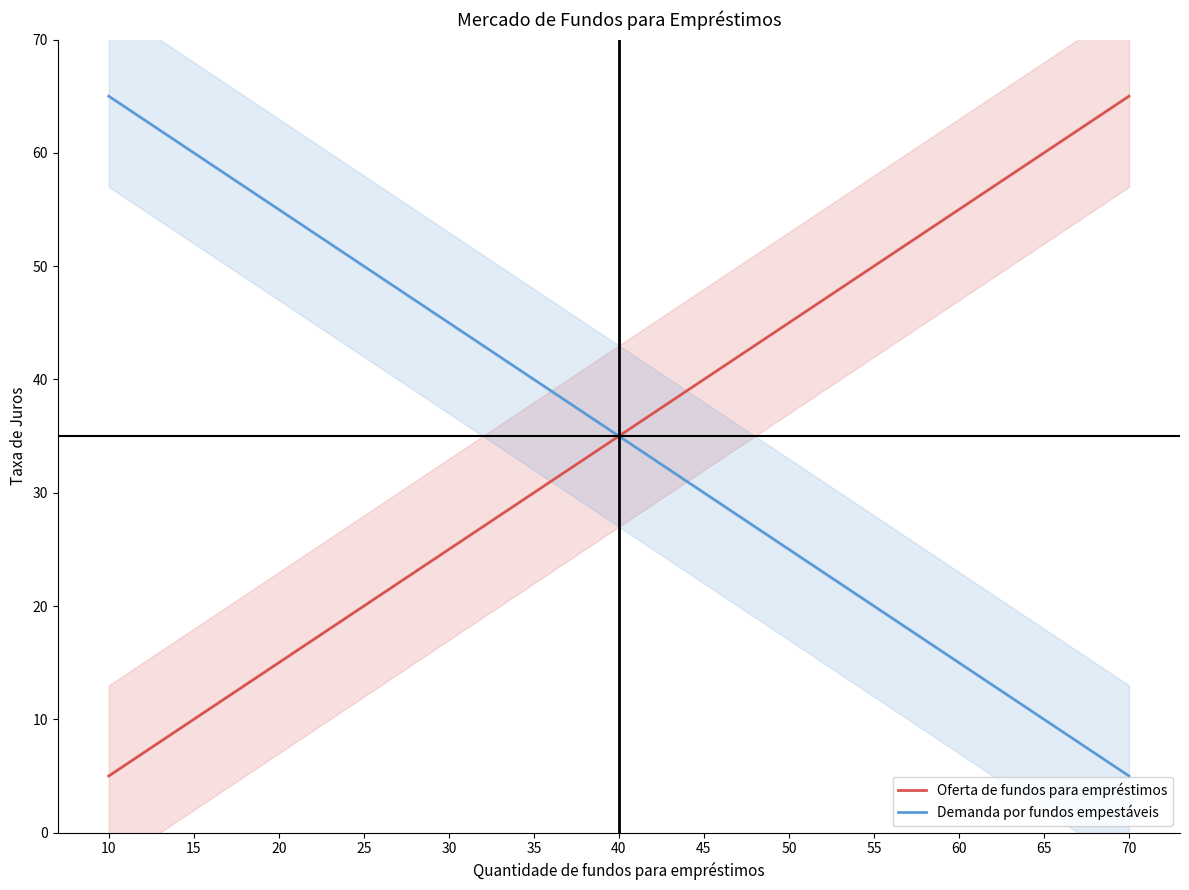

Which series has the largest range (max minus min)?

Oferta de fundos para empréstimos